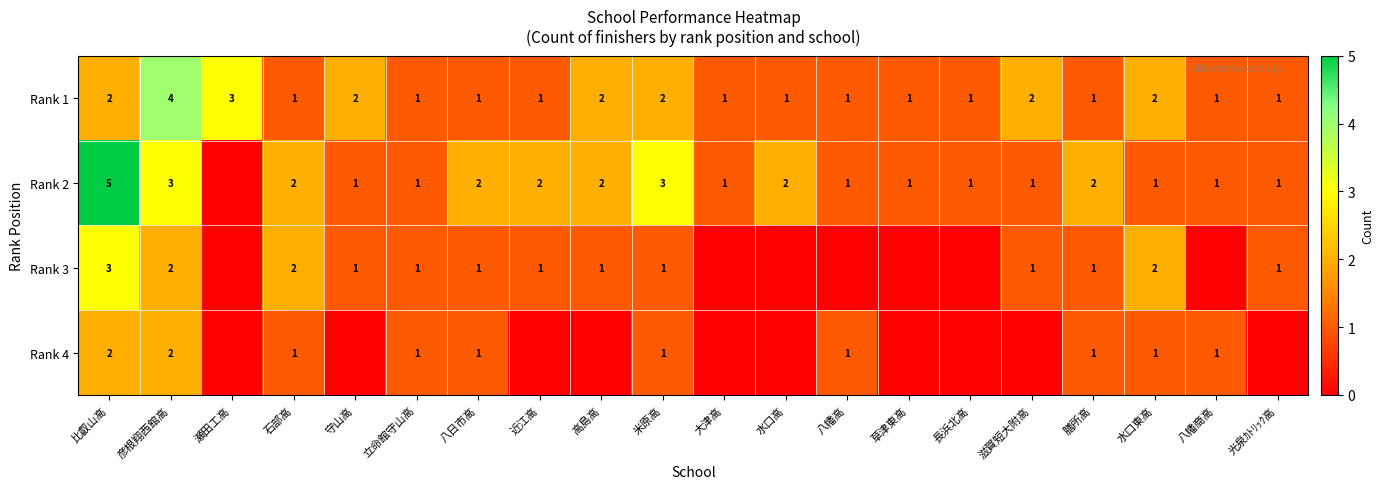

At how many categories does at least one series exceed 4?

1